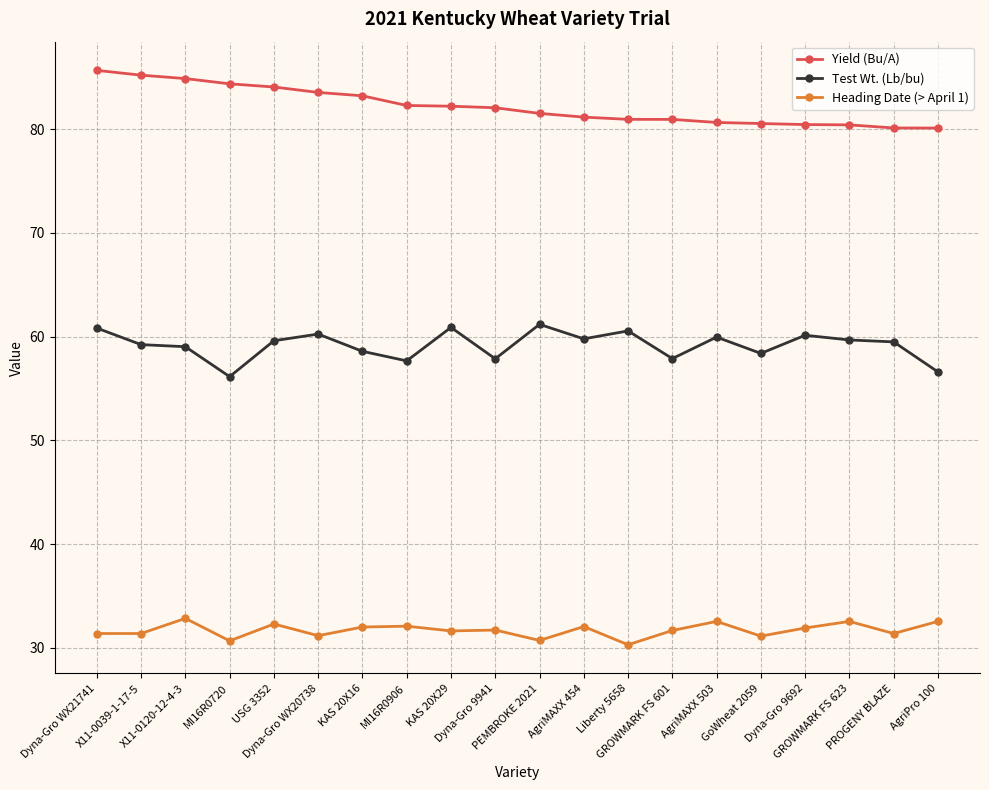

Rank the series by their average value, from lowest to highest.

Heading Date (> April 1), Test Wt. (Lb/bu), Yield (Bu/A)